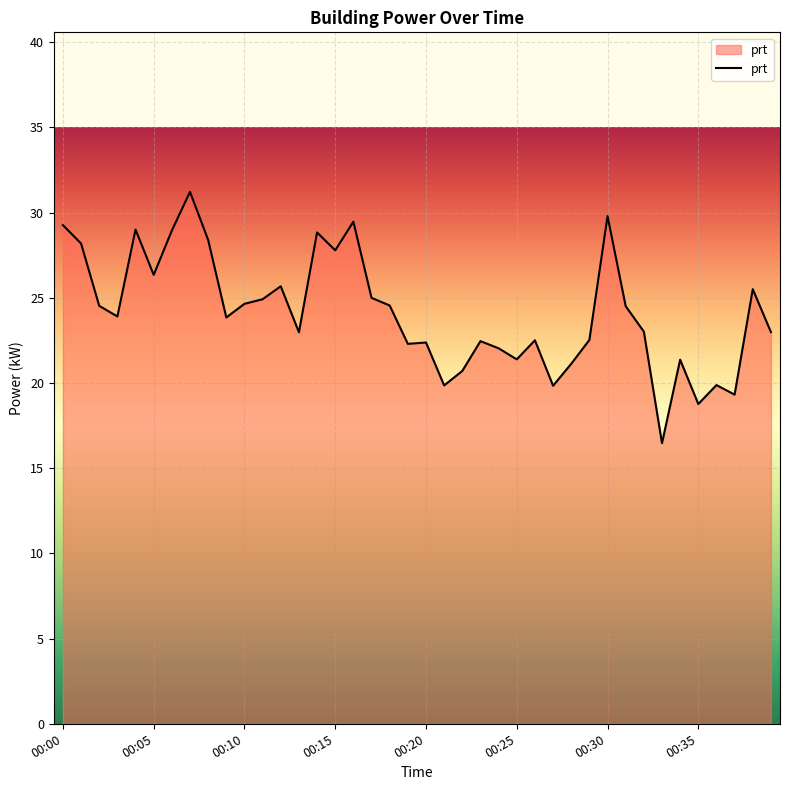

What is the smallest value displayed?

16.5